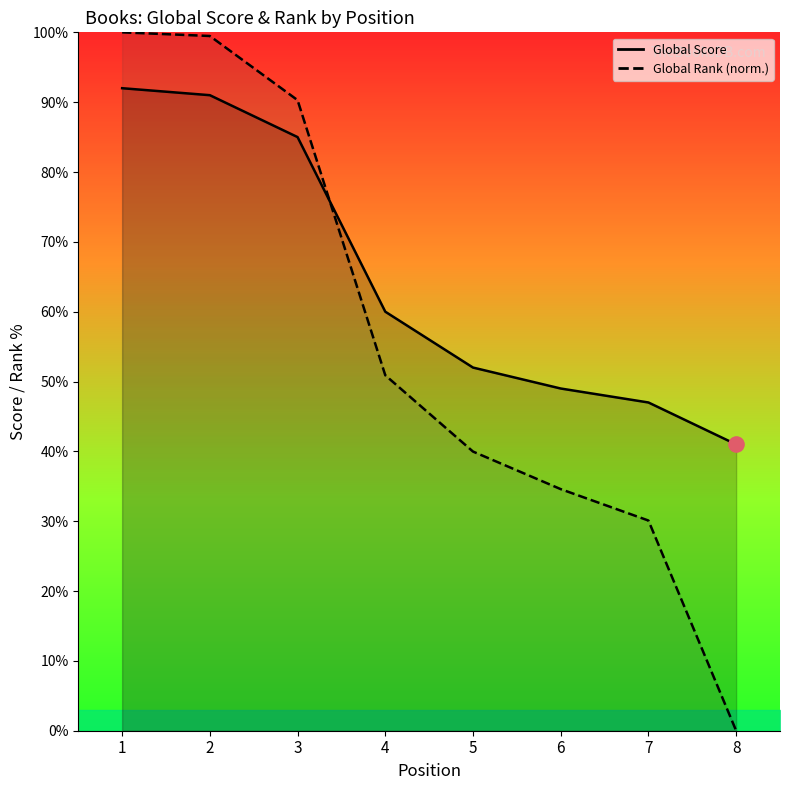

At which category is the sum across all series the highest?

1